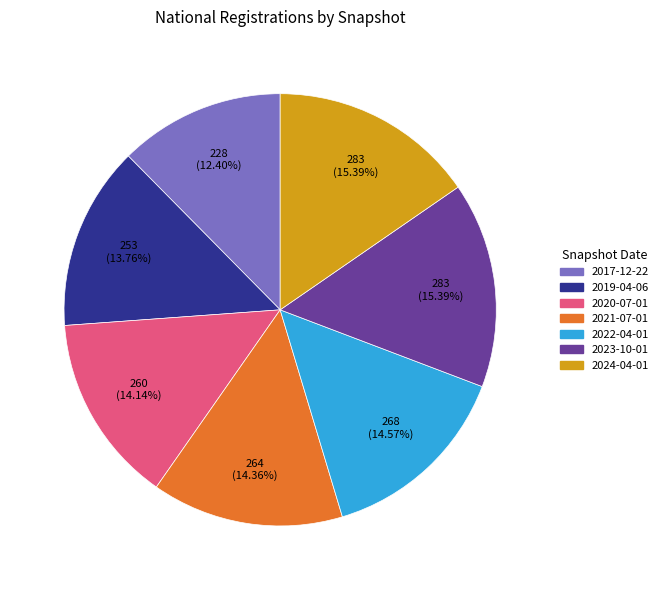

Which category has the smallest portion of the pie?

2017-12-22